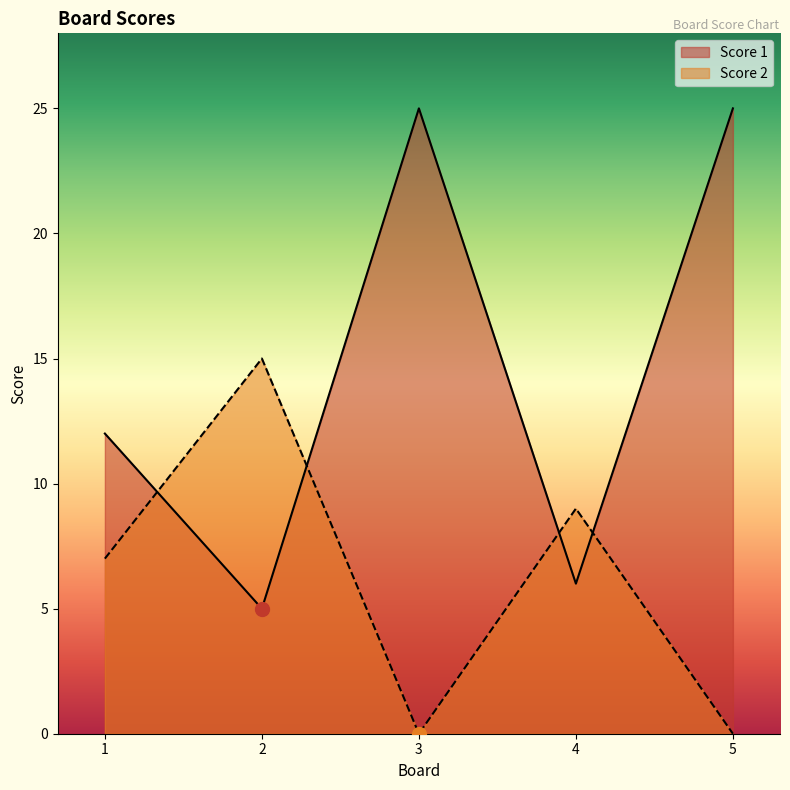

What is the difference between the maximum and minimum values in the Score 2 series?

15